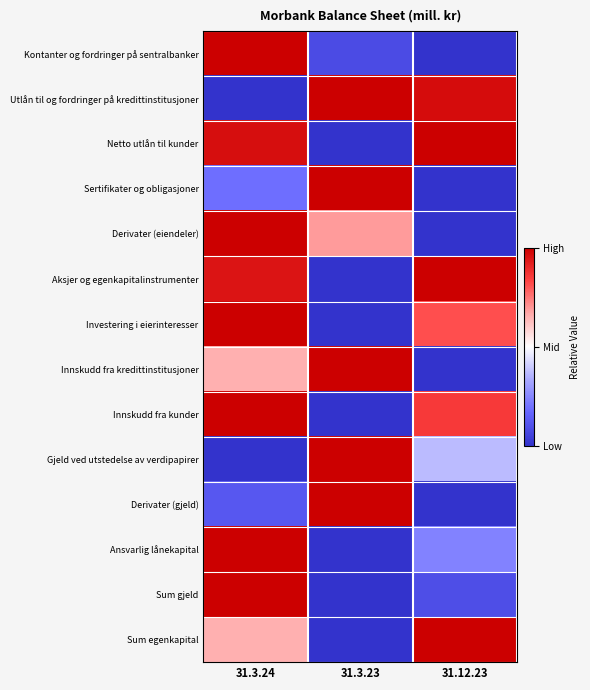

Between 31.3.24 and 31.12.23, which is larger?

31.3.24